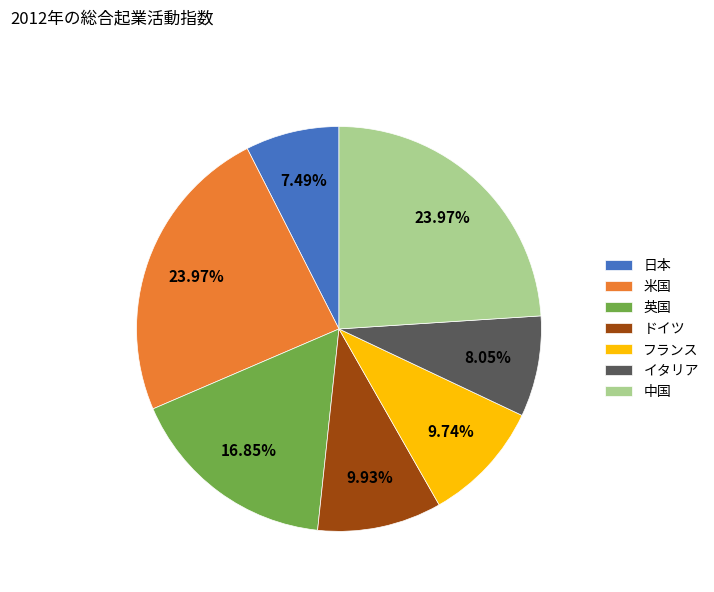

Count the number of slices in the pie.

7